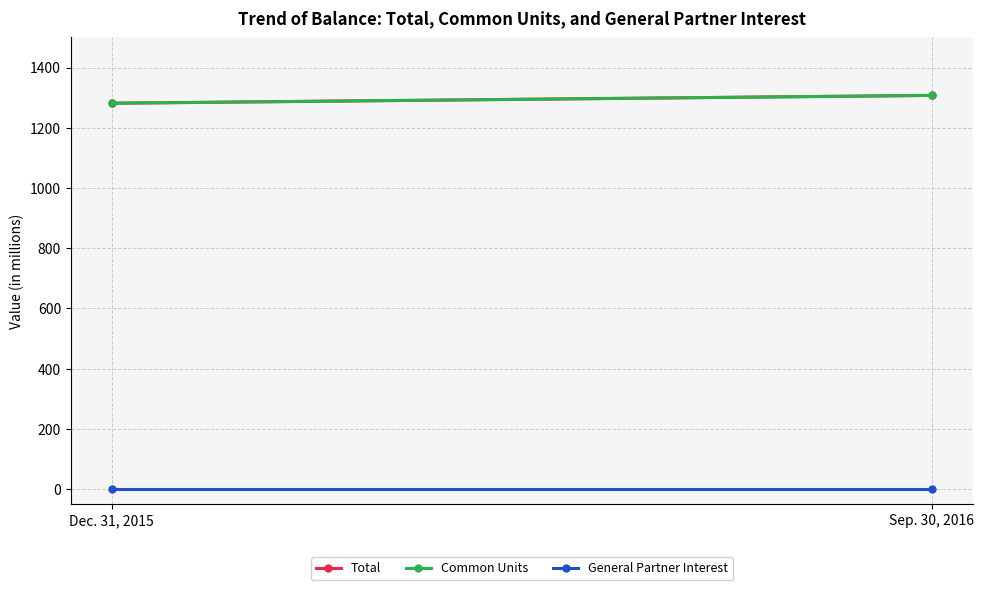

Is this an area chart (filled region under the line)?

No